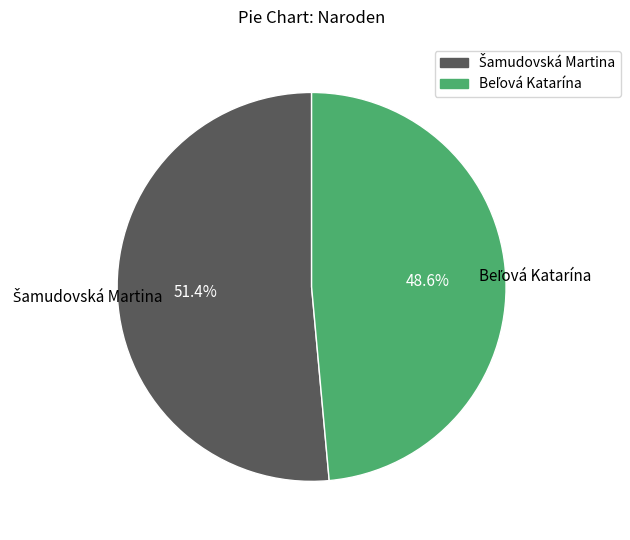

Is there a majority slice in this chart?

Yes